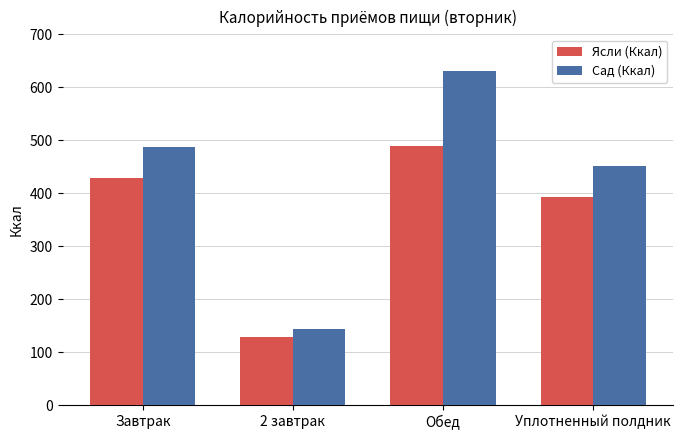

How many groups of bars are there?

4